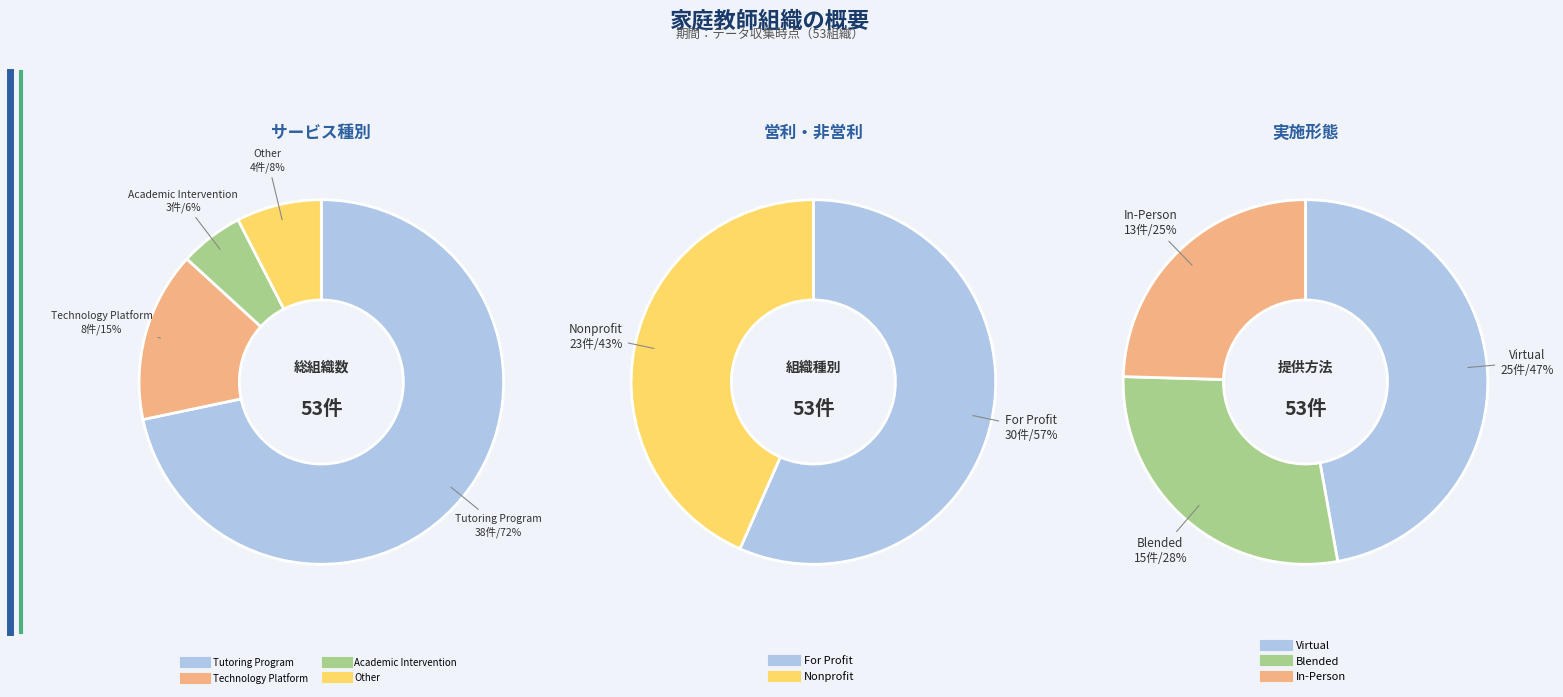

What is the total percentage of Academic Intervention and Tutoring Program?

77.4%